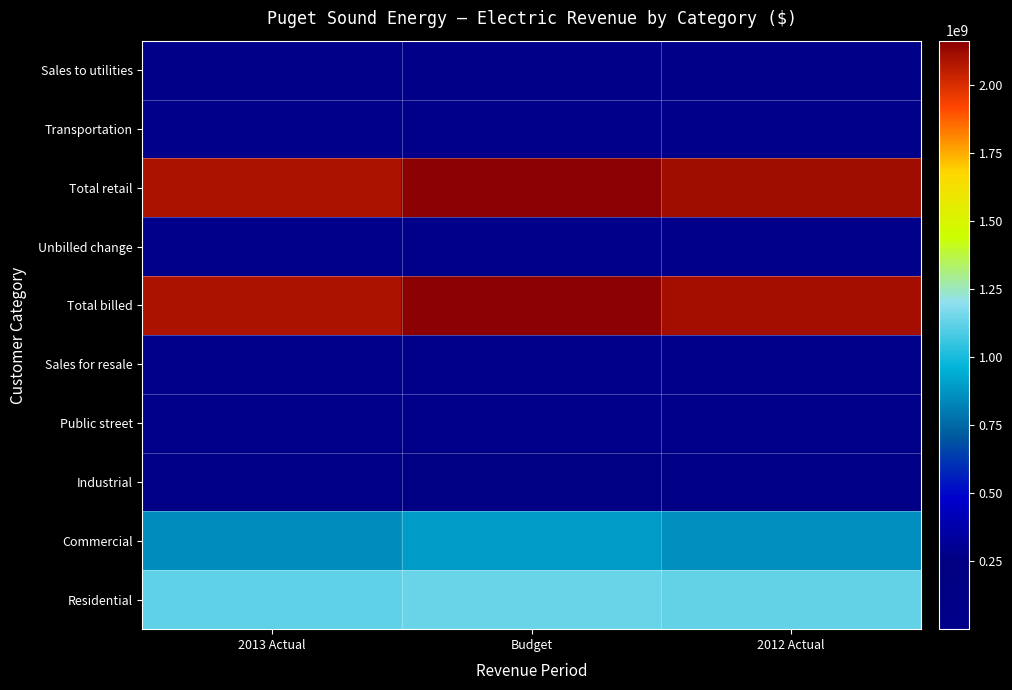

What is the maximum value shown in the chart?

2161309000.0